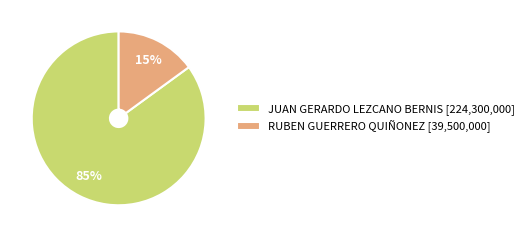

Rank the categories by value from lowest to highest.

RUBEN GUERRERO QUIÑONEZ [39,500,000], JUAN GERARDO LEZCANO BERNIS [224,300,000]